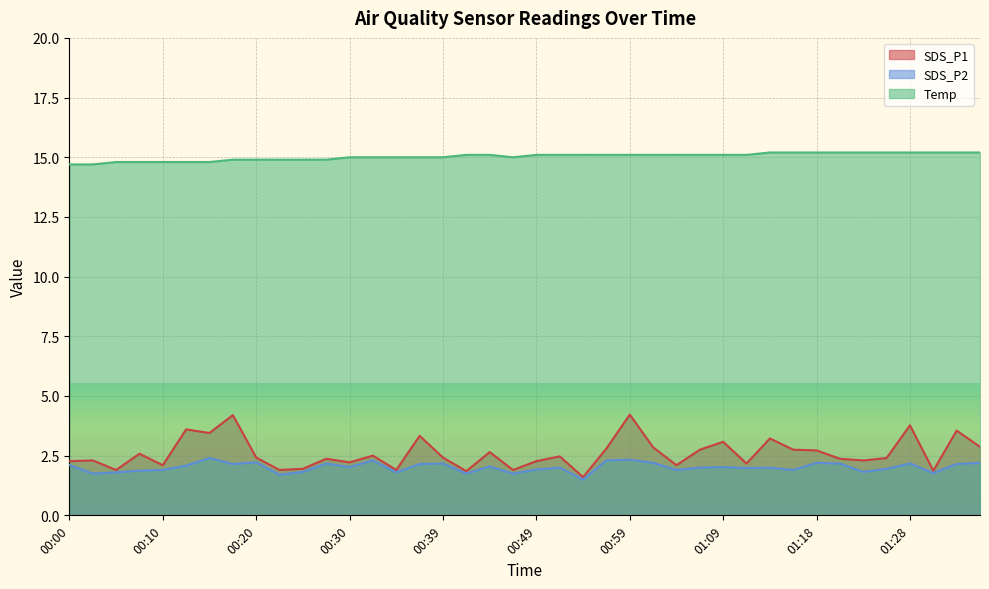

At which label is SDS_P1 closest to 2?

00:25